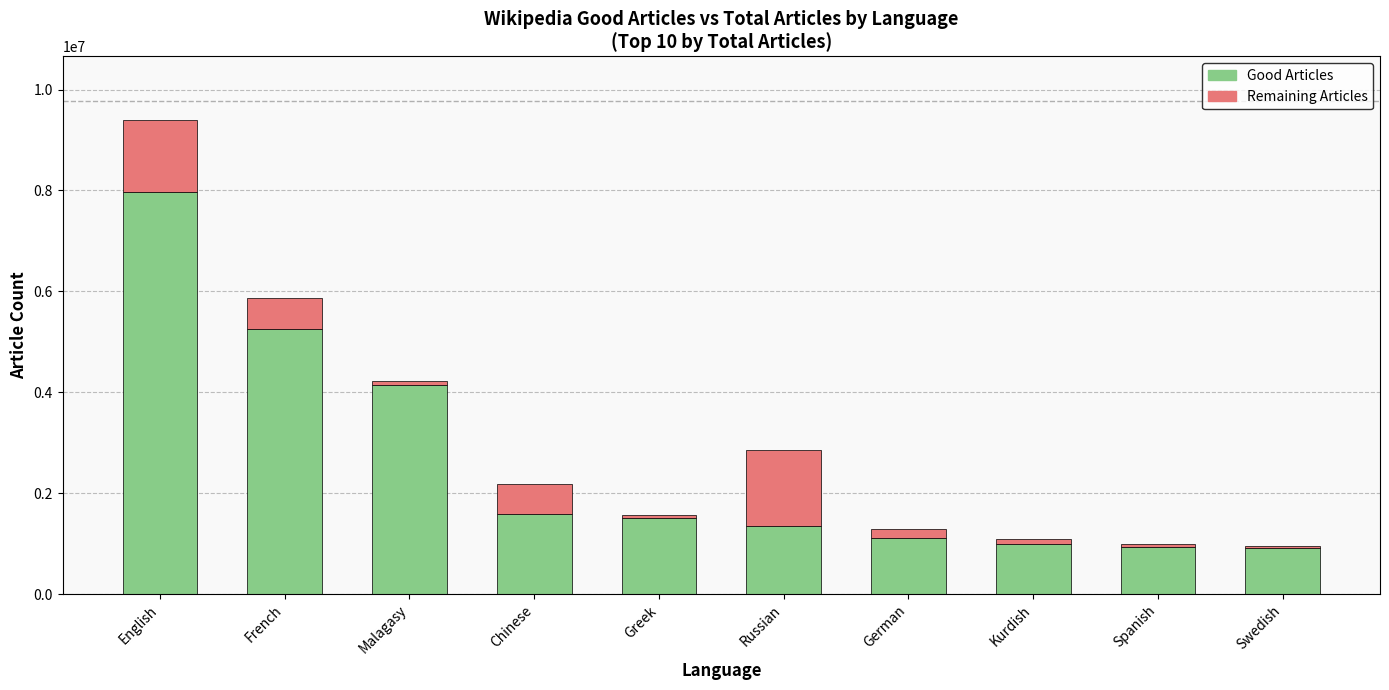

At which category is the sum across all series the highest?

English